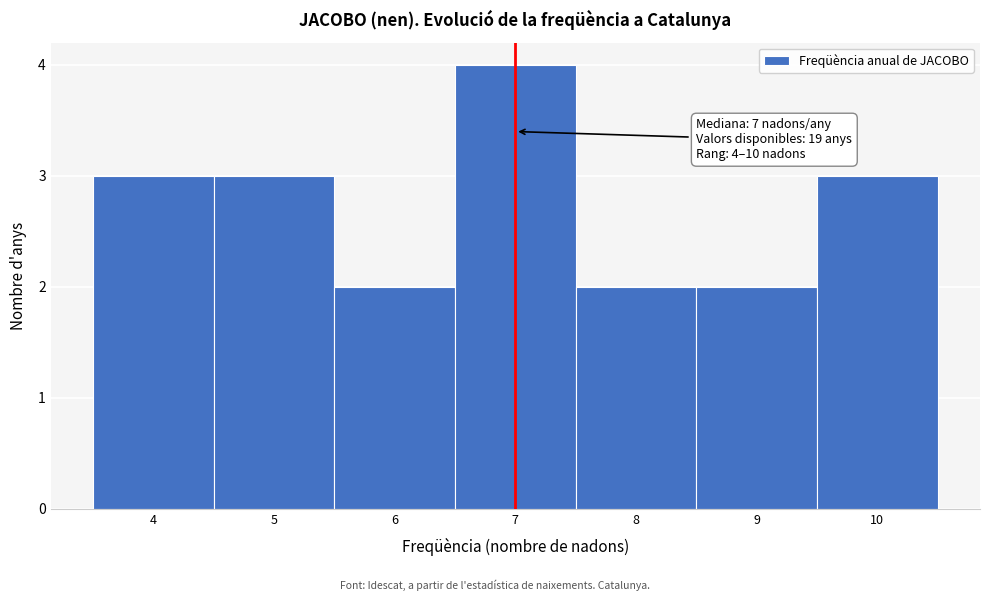

Over which range of the x-axis is the bar tallest?

6.5 to 7.5